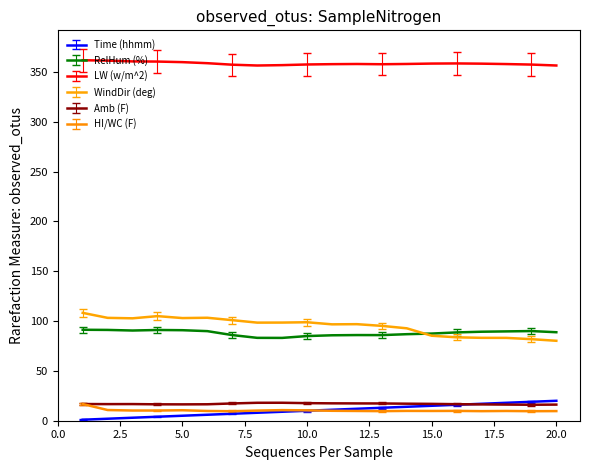

What is the maximum value shown in the chart?

361.8